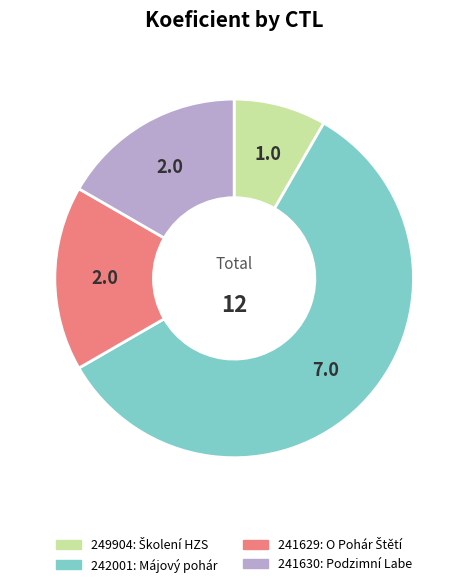

Do 241629 and 241630 together represent more than half of the pie?

No